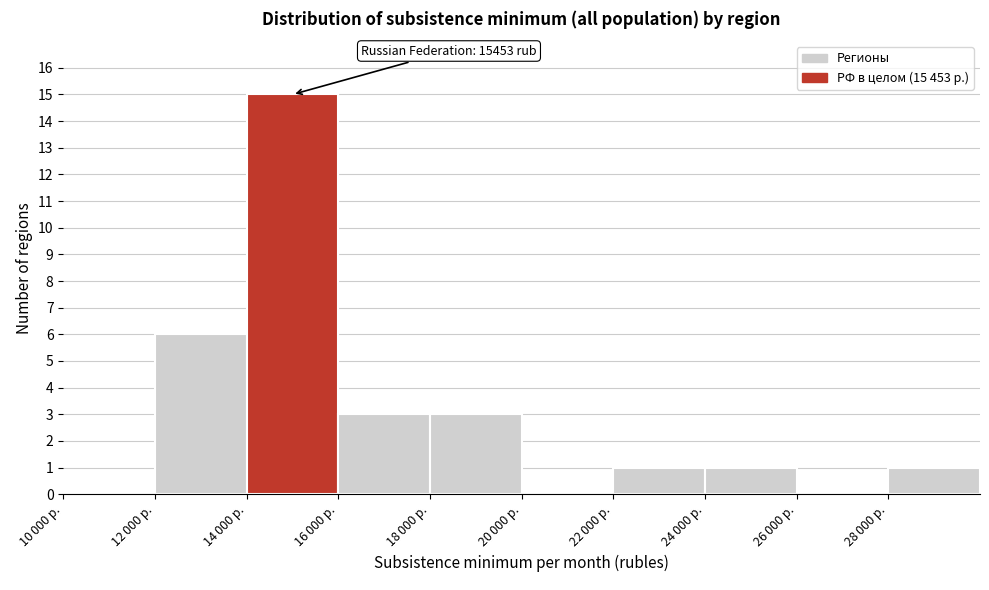

What is the sum of all values?

30